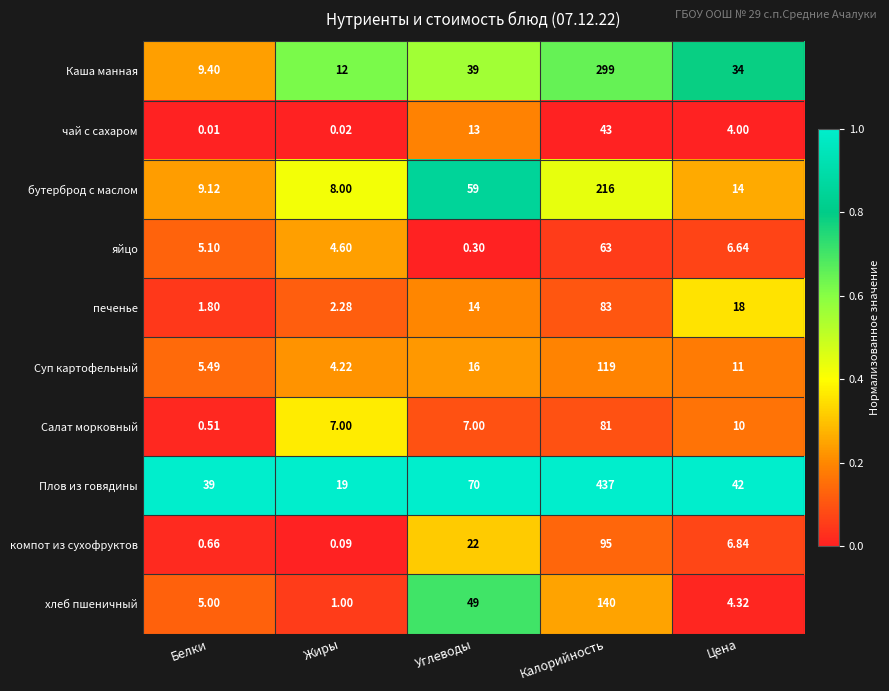

At Калорийность, list the series in order from largest to smallest.

Плов из говядины, Каша манная, бутерброд с маслом, хлеб пшеничный, Суп картофельный, компот из сухофруктов, печенье, Салат морковный, яйцо, чай с сахаром